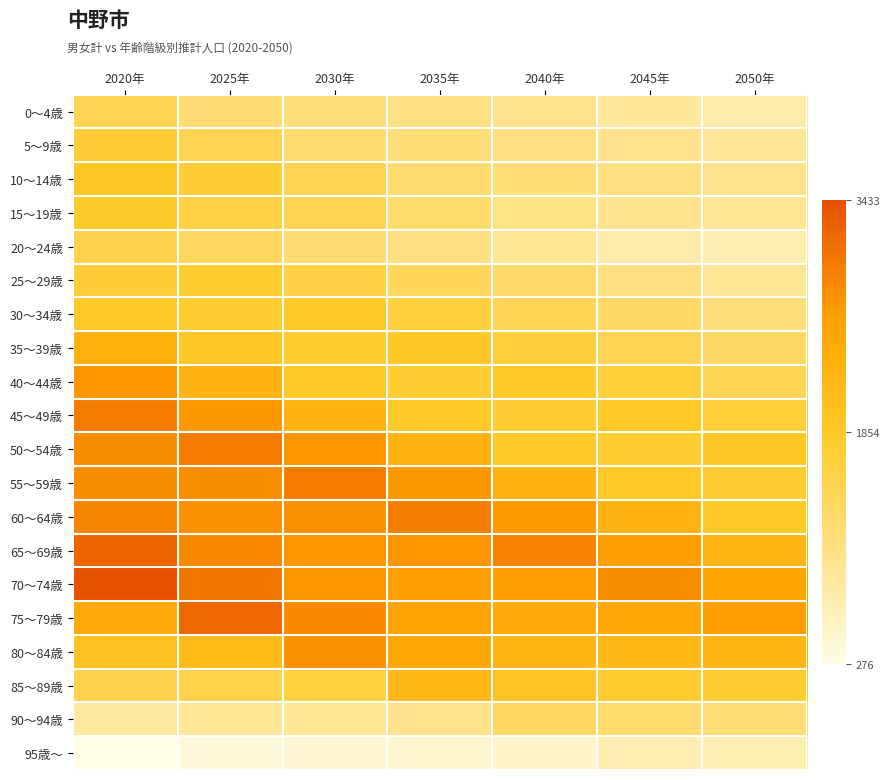

How many series are shown in this chart?

20